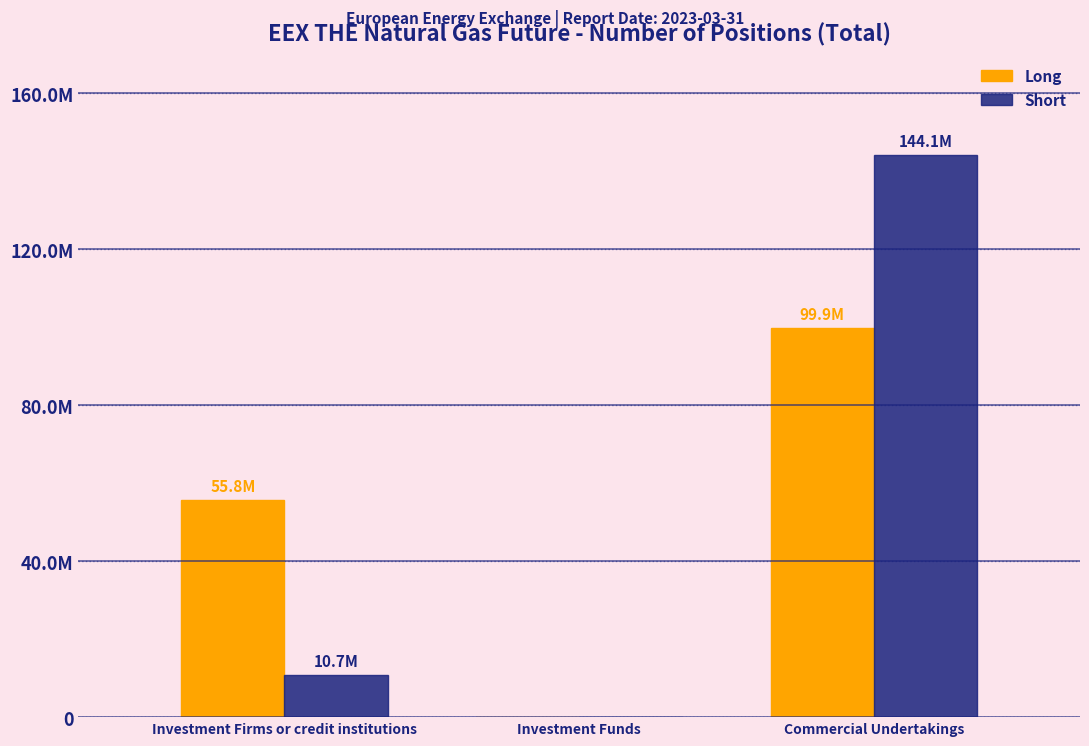

What are all the series names shown in the legend?

Long, Short